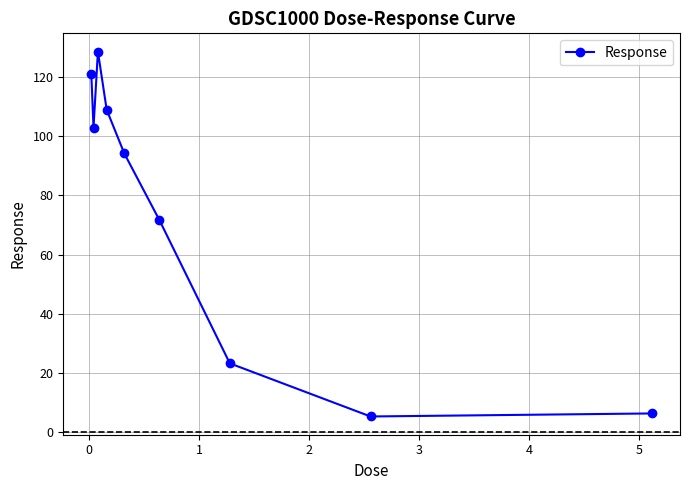

What is the maximum value shown in the chart?

128.7